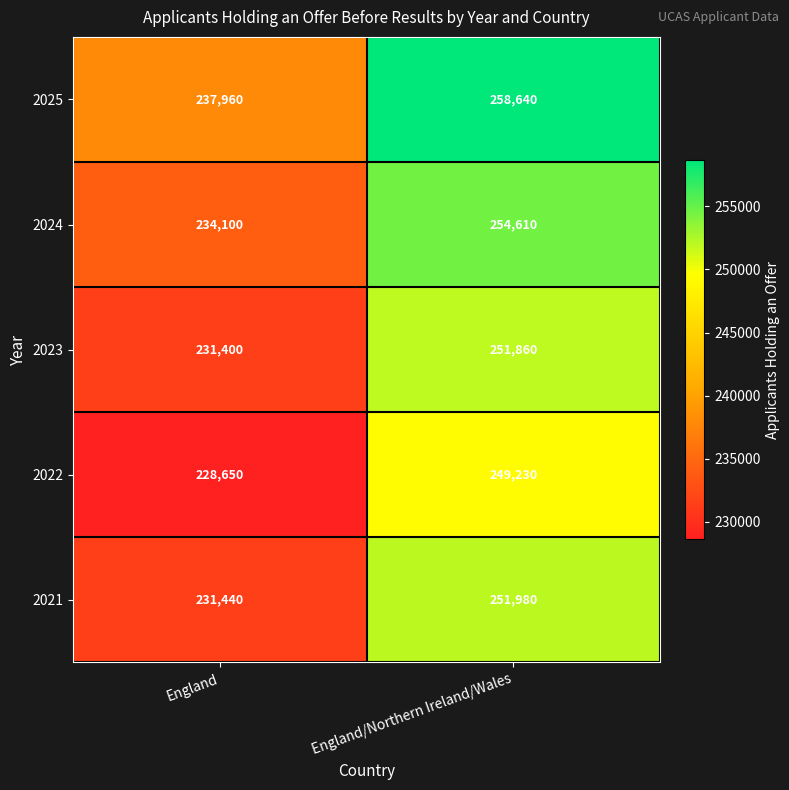

At how many categories does at least one series exceed 251968?

1